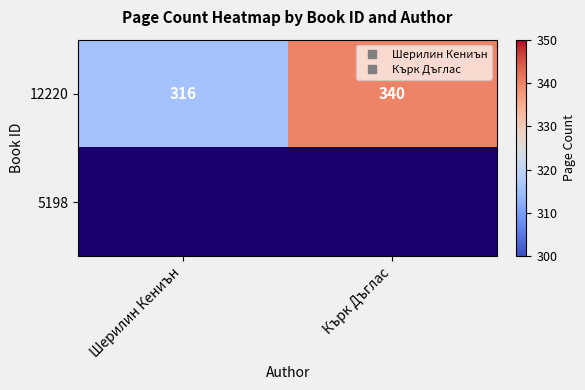

At how many categories does at least one series exceed 329?

1